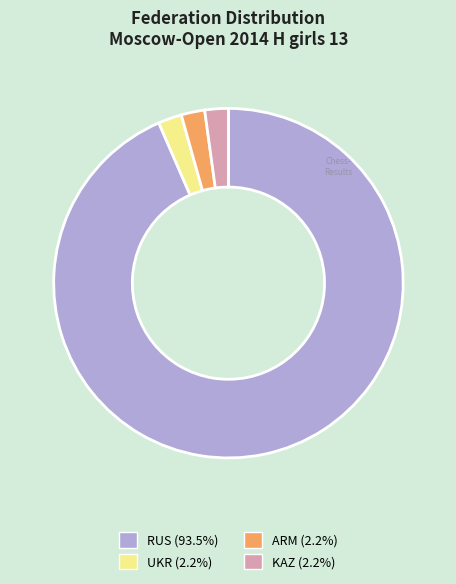

Does RUS account for over 50% of the chart?

Yes